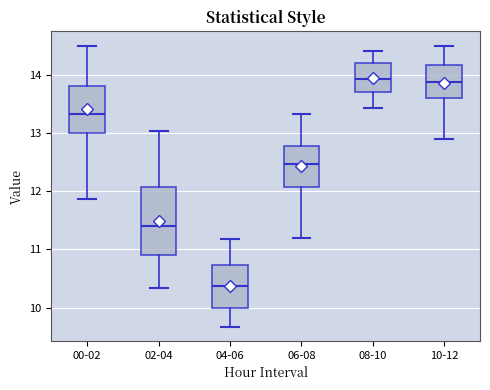

Reading left to right, read every box against the y-axis: the position of its median line, the range the box covers, and the ends of its whiskers. The values are not printed on the chart, so give them approximately, as read against the axis.

00-02: median 13.3, box 13.0 to 13.8, whiskers 11.9 to 14.5
02-04: median 11.4, box 10.9 to 12.1, whiskers 10.3 to 13.0
04-06: median 10.4, box 10.0 to 10.7, whiskers 9.7 to 11.2
06-08: median 12.5, box 12.1 to 12.8, whiskers 11.2 to 13.3
08-10: median 13.9, box 13.7 to 14.2, whiskers 13.4 to 14.4
10-12: median 13.9, box 13.6 to 14.2, whiskers 12.9 to 14.5